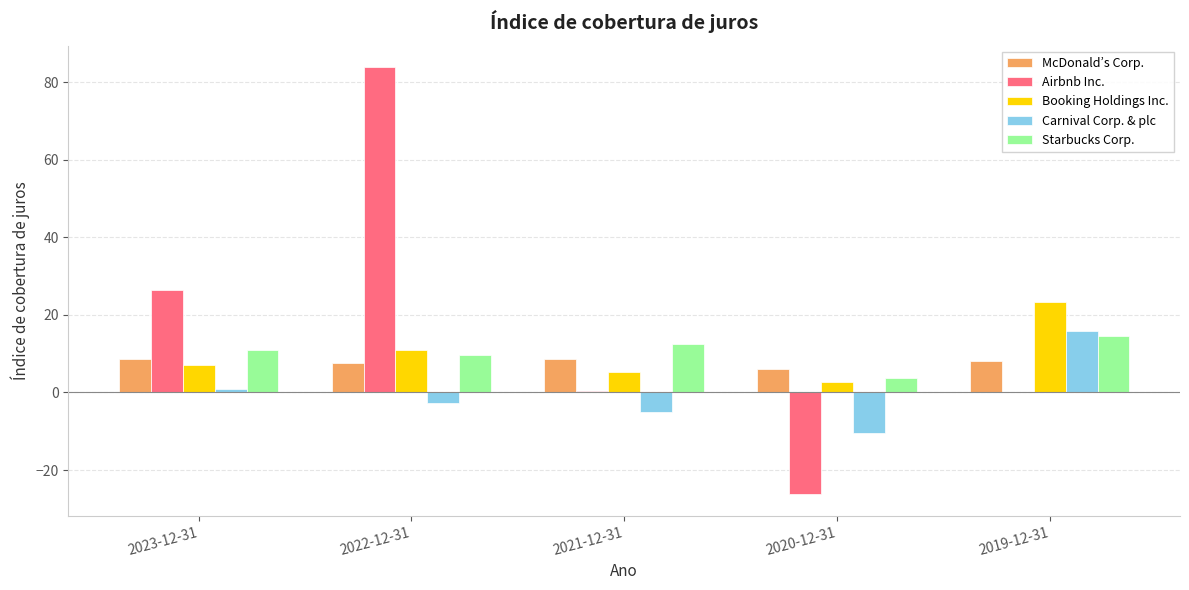

Count the number of data series in this chart.

5